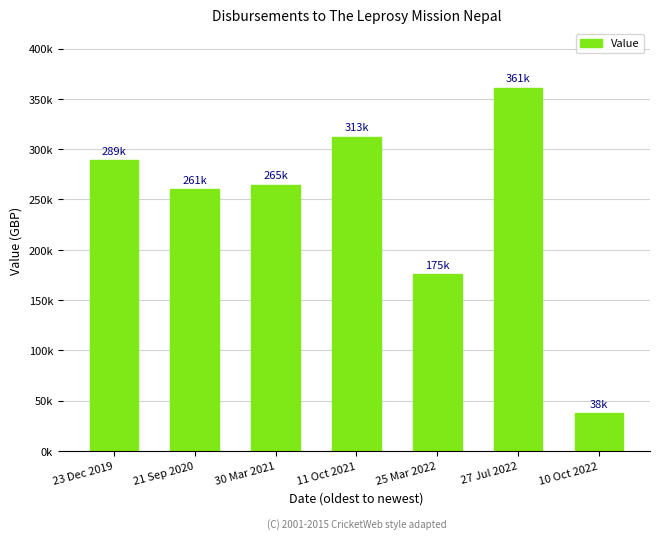

Are the bars horizontal?

No